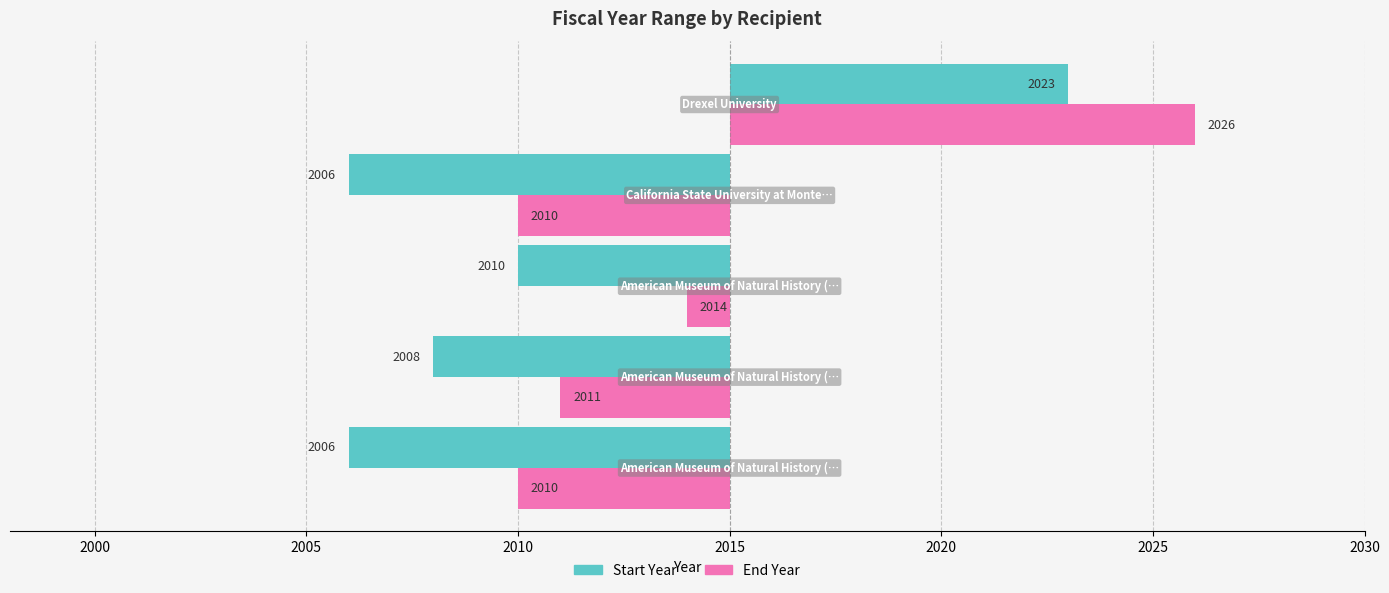

What is the total value across all series at 2010?

-14